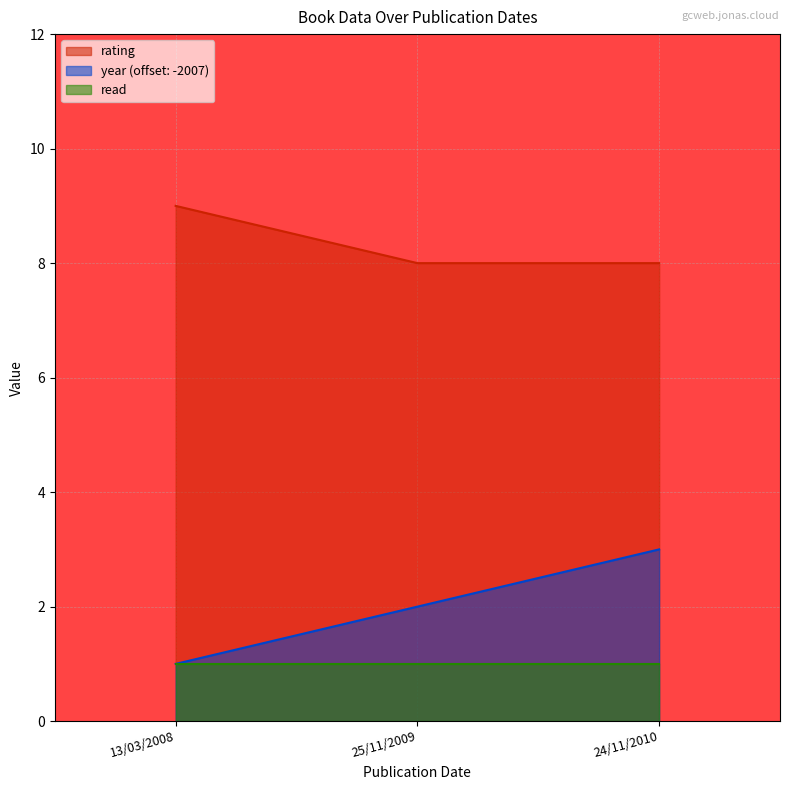

The year series shows 1 at 13/03/2008. True or false?

True